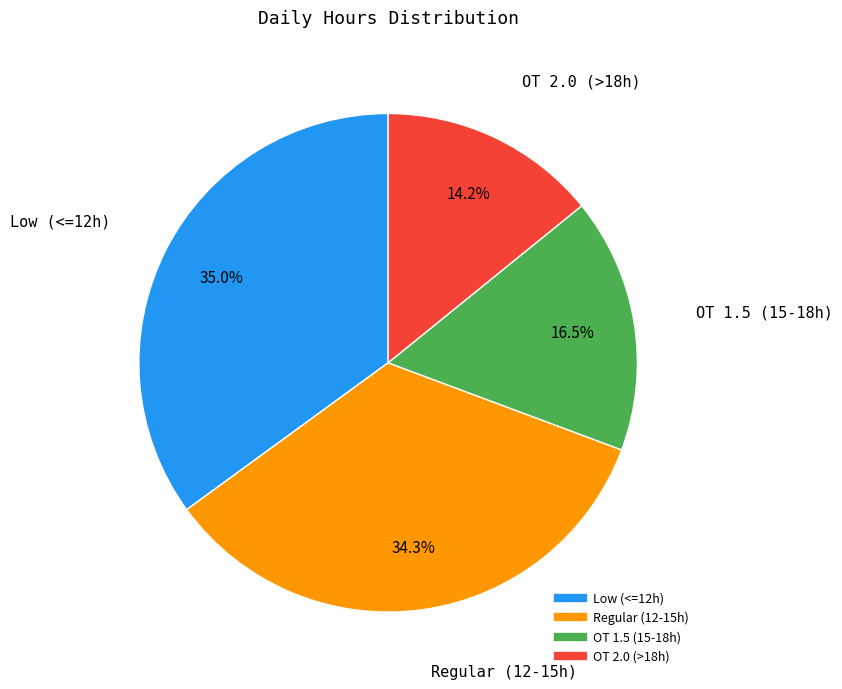

To the nearest percent, what is the difference between the largest and smallest slice percentages?

21%